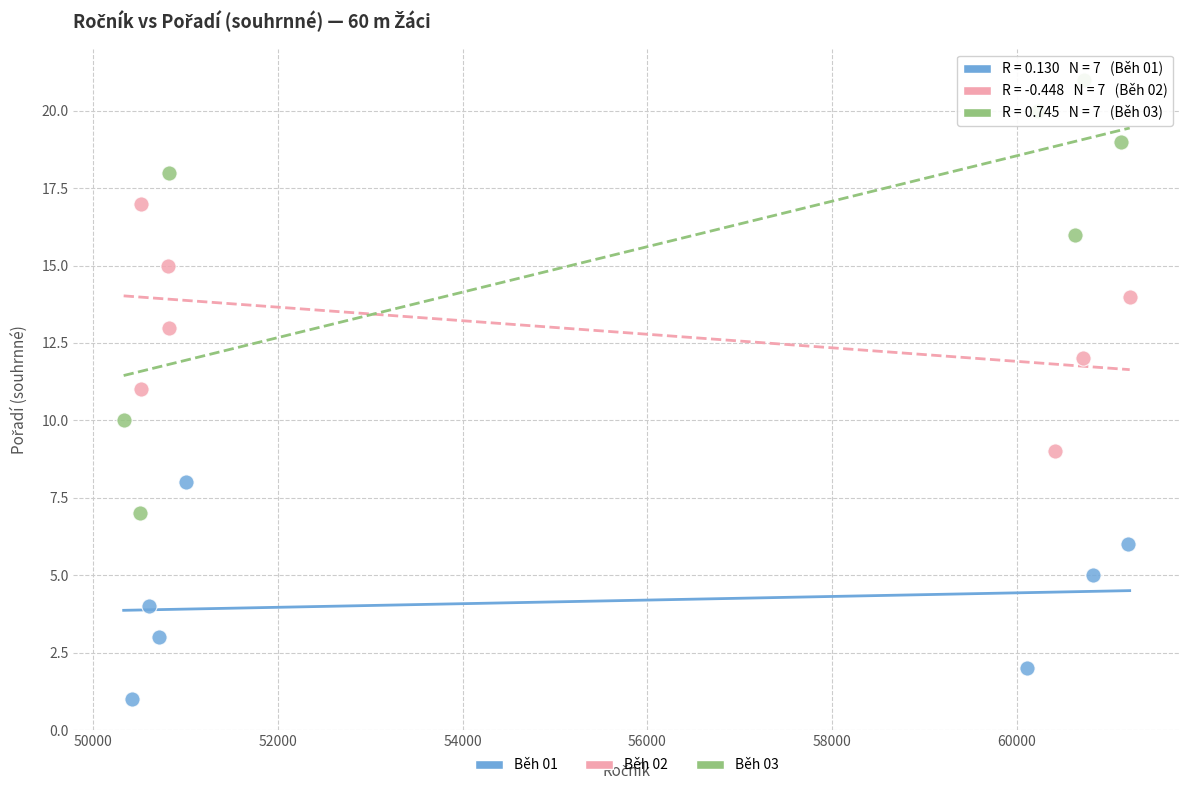

Which series contains the lowest Y value?

Běh 01